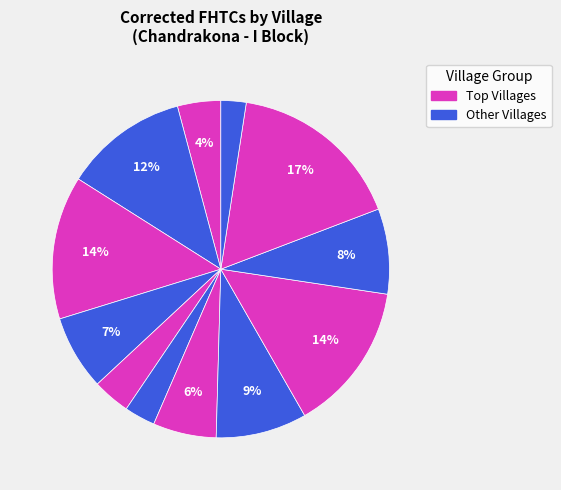

To the nearest percent, what is the average slice percentage?

8%